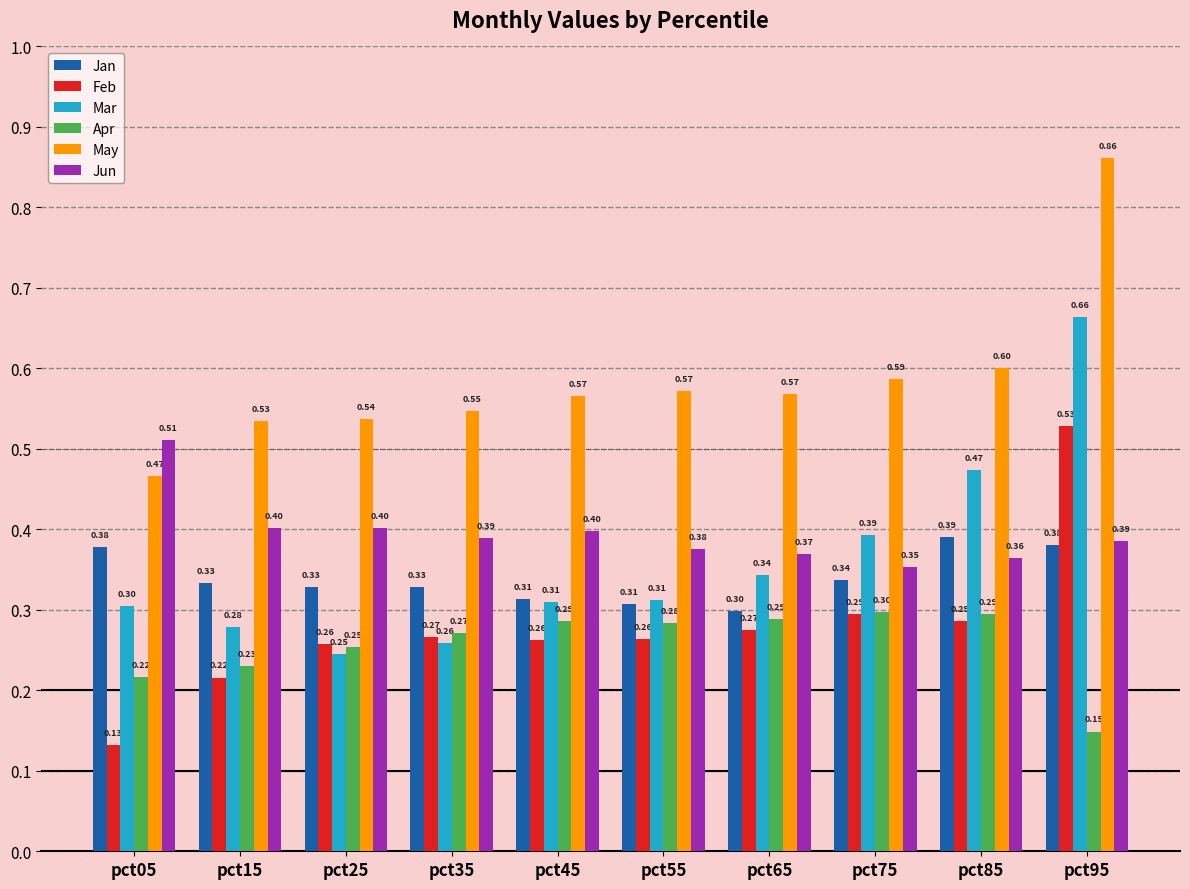

What is the average value of the Jan series?

0.3